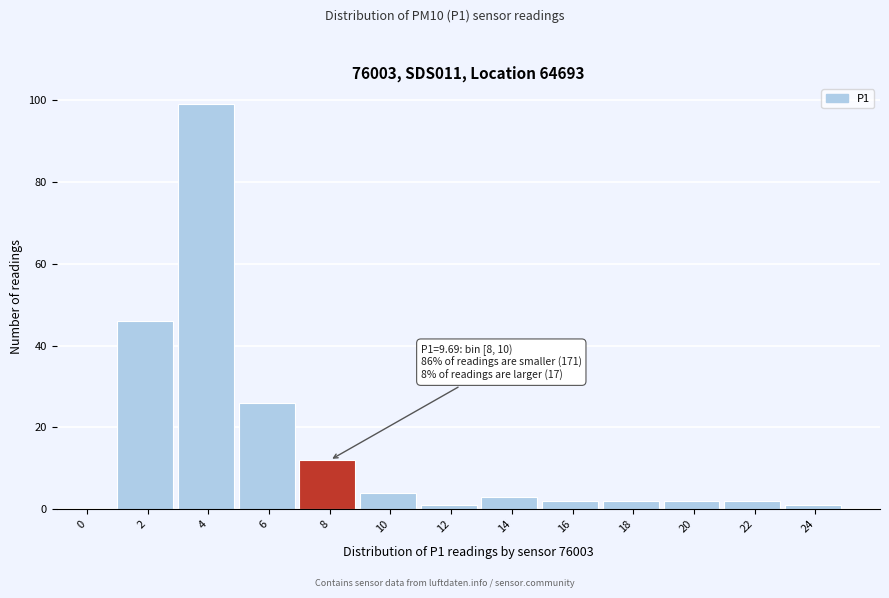

Reading left to right, extract all data points from this chart.

0=0	2=46	4=99	6=26	8=12	10=4	12=1	14=3	16=2	18=2	20=2	22=2	24=1